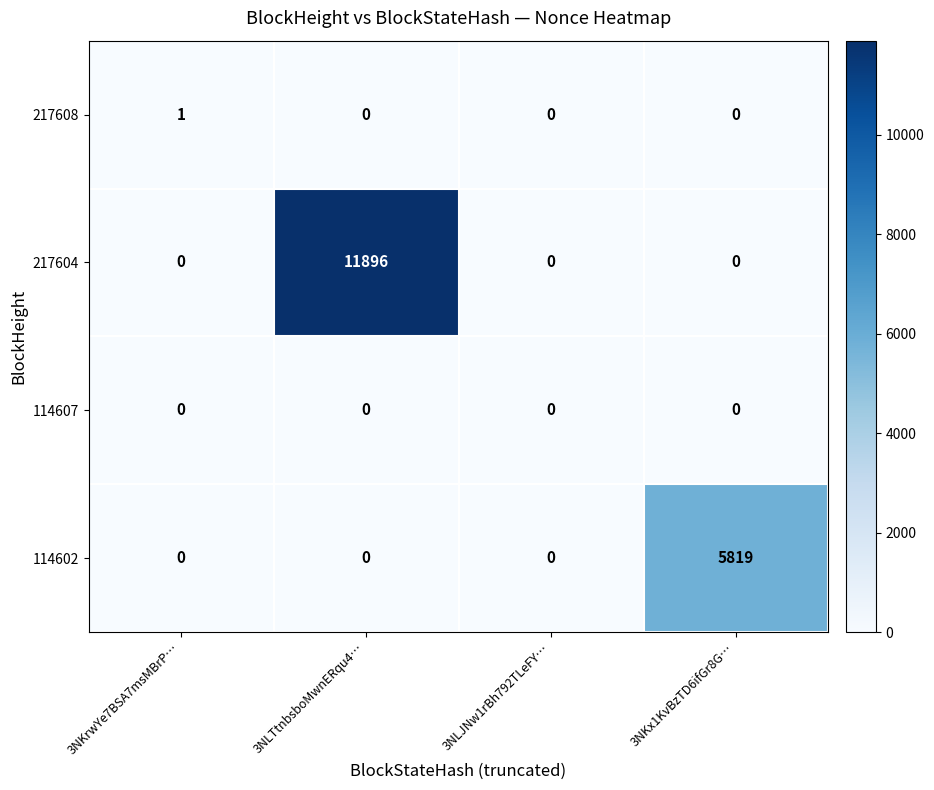

Is it true that 217608 equals 0 at 3NKrwYe7BSA7msMBrP…?

False